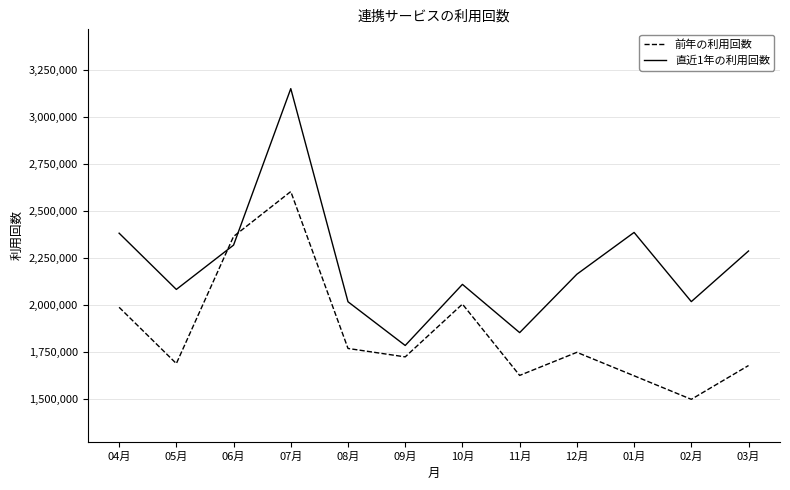

The value of 直近1年の利用回数 at 02月 is 2018127. True or false?

True